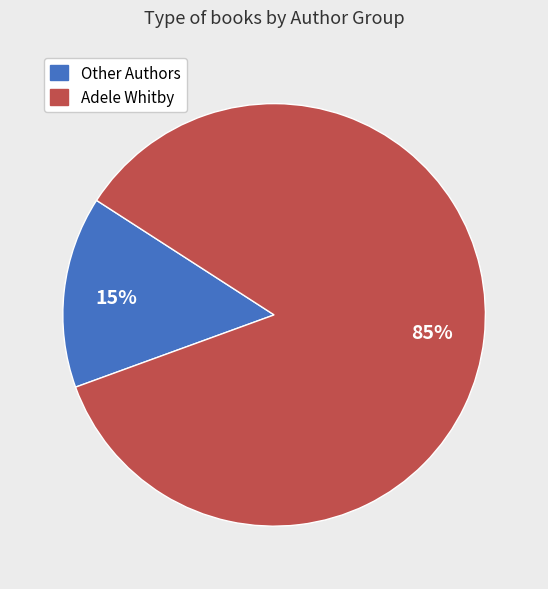

Does any single category account for the majority?

Yes